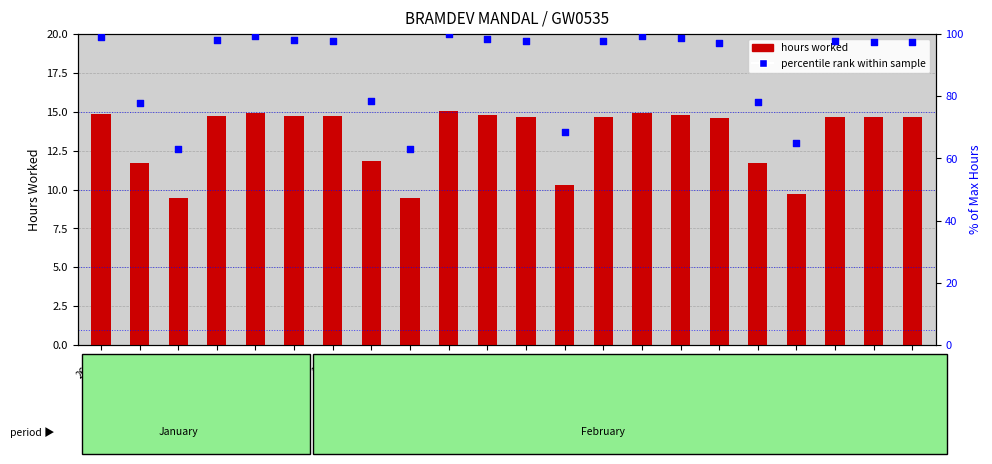

Which series contains the highest Y value?

percentile rank within sample